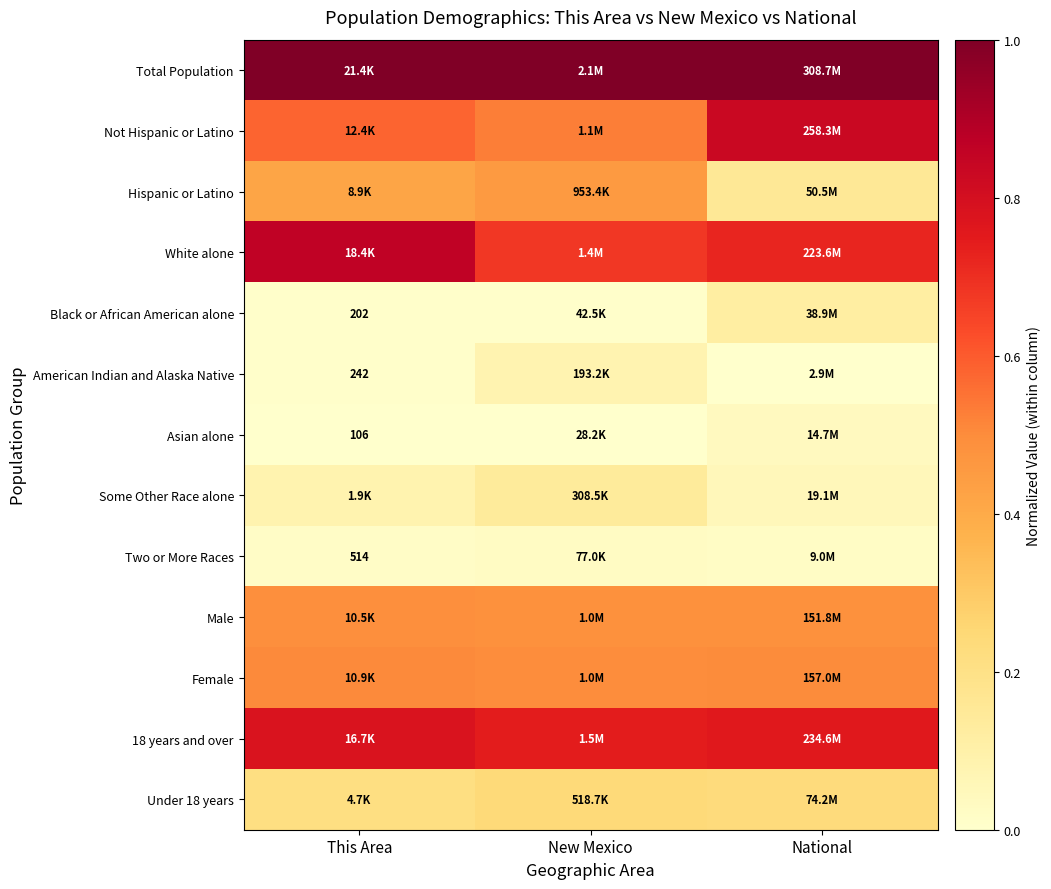

What value does the Female series have at National?

0.5